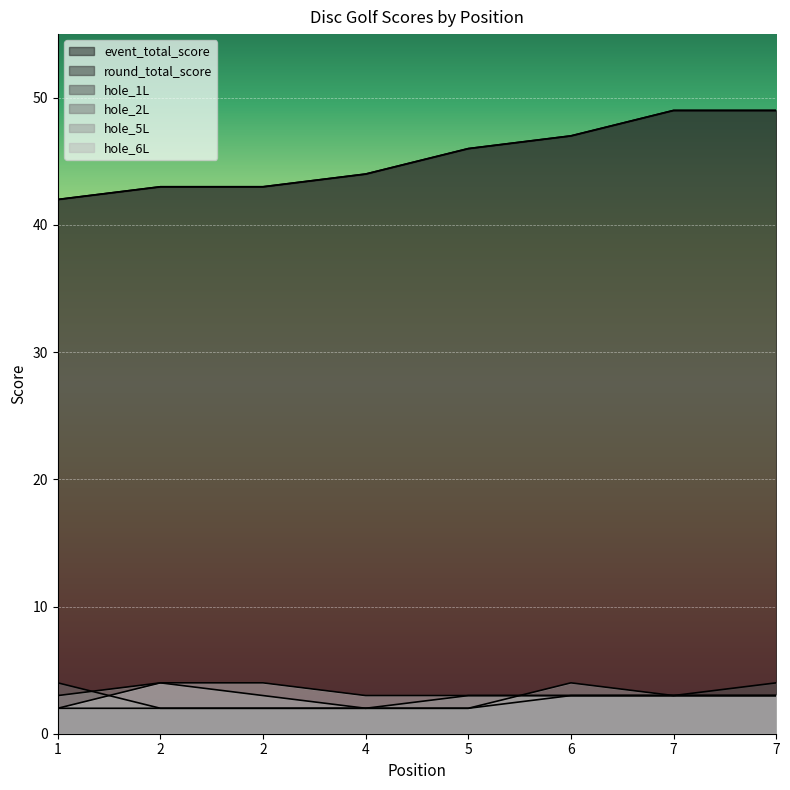

The round_total_score series shows 43 at 2. True or false?

True